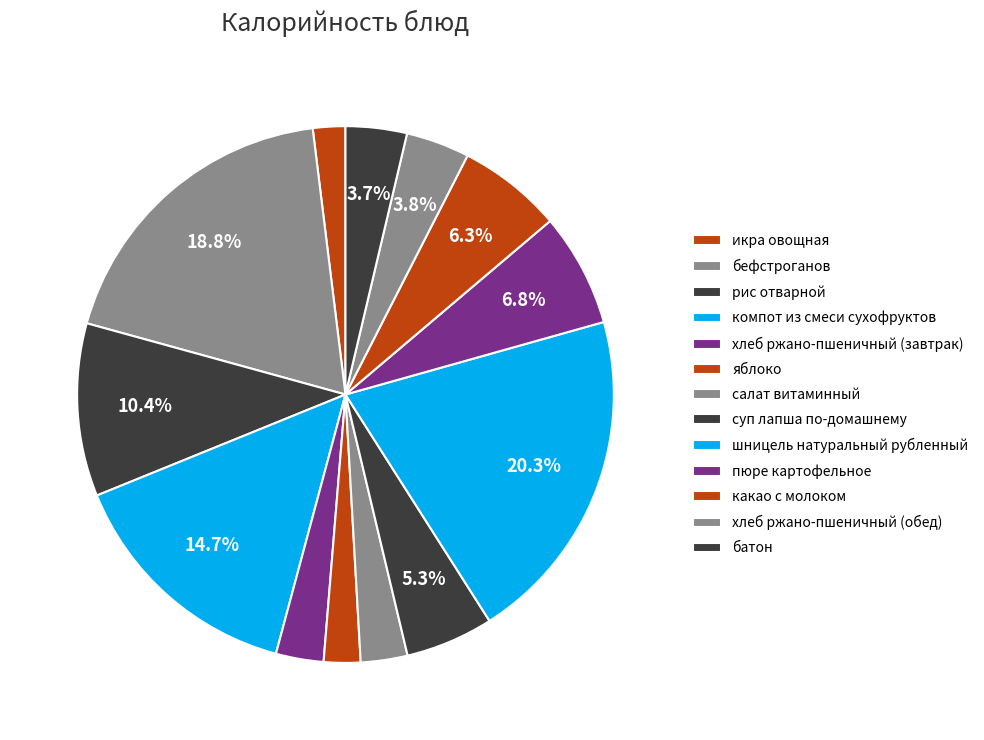

Does бефстроганов account for over 50% of the chart?

No